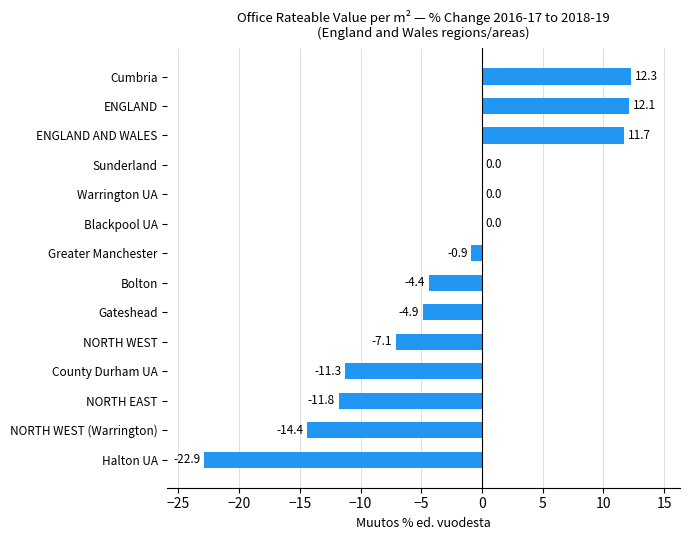

True or false: the data shows -1.4 at NORTH WEST.

False